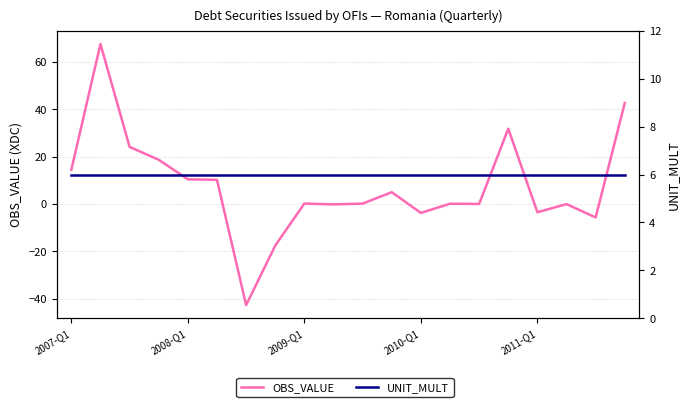

At which label is UNIT_MULT closest to 6?

2007-Q1